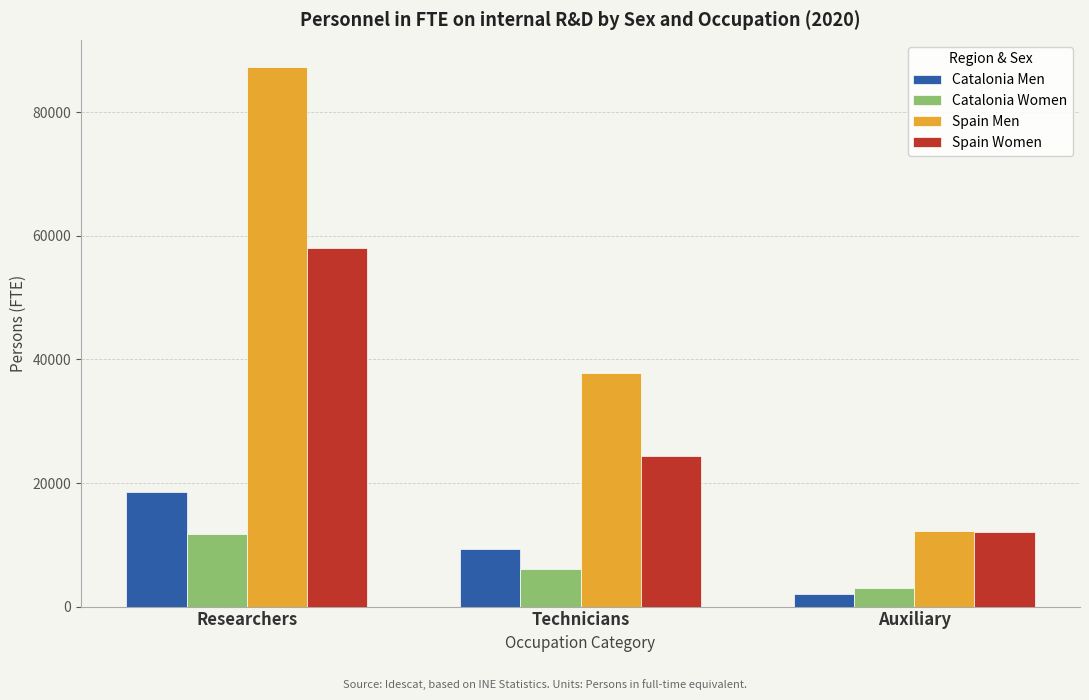

What is the spread (max minus min) of values at Researchers?

75670.6